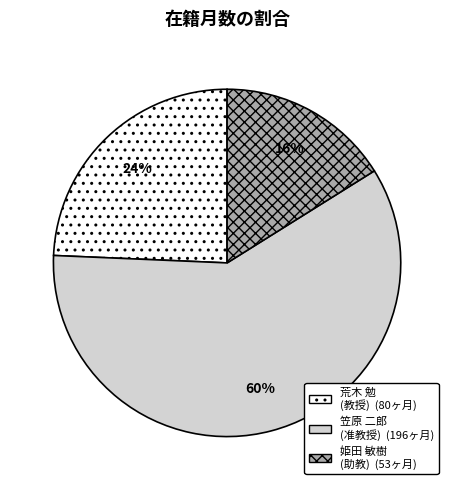

Combined, do 姫田 敏樹 (助教) and 笠原 二郎 (准教授) account for over 50%?

Yes